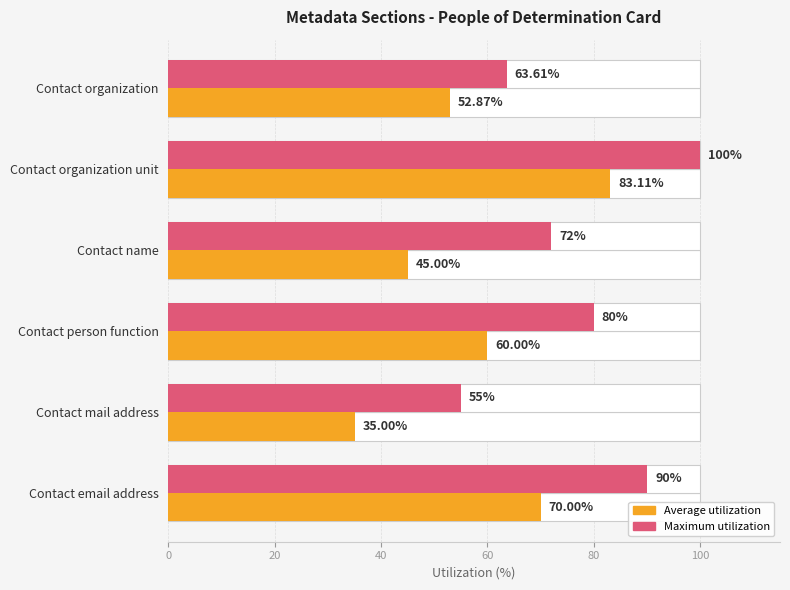

Rank the series by their maximum value, from highest to lowest.

Maximum utilization, Average utilization